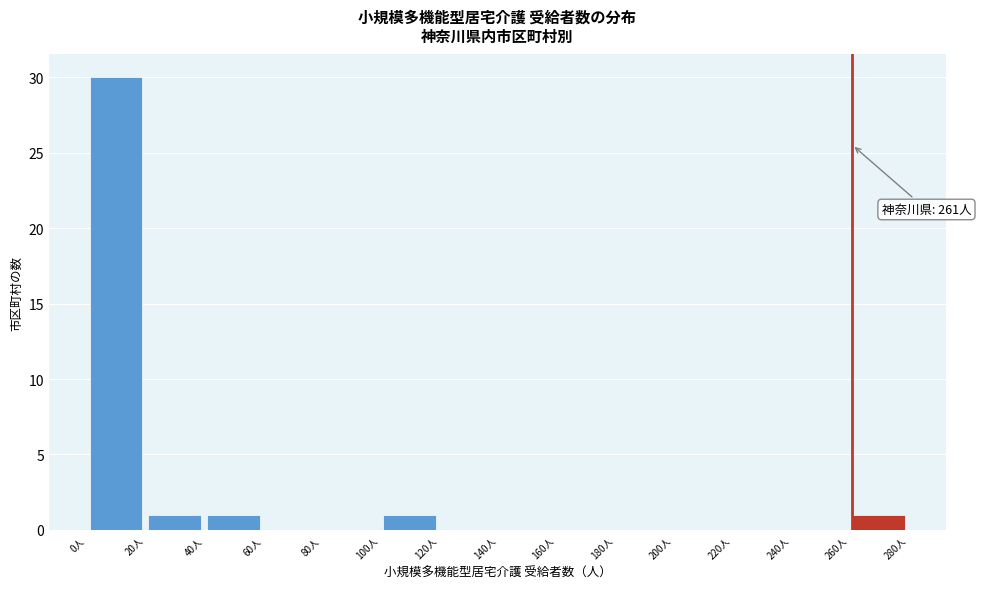

Which range on the x-axis has the tallest bar?

0 to 20